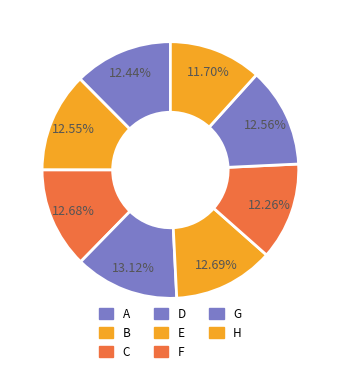

What percentage is the E slice, to the nearest percent?

13%